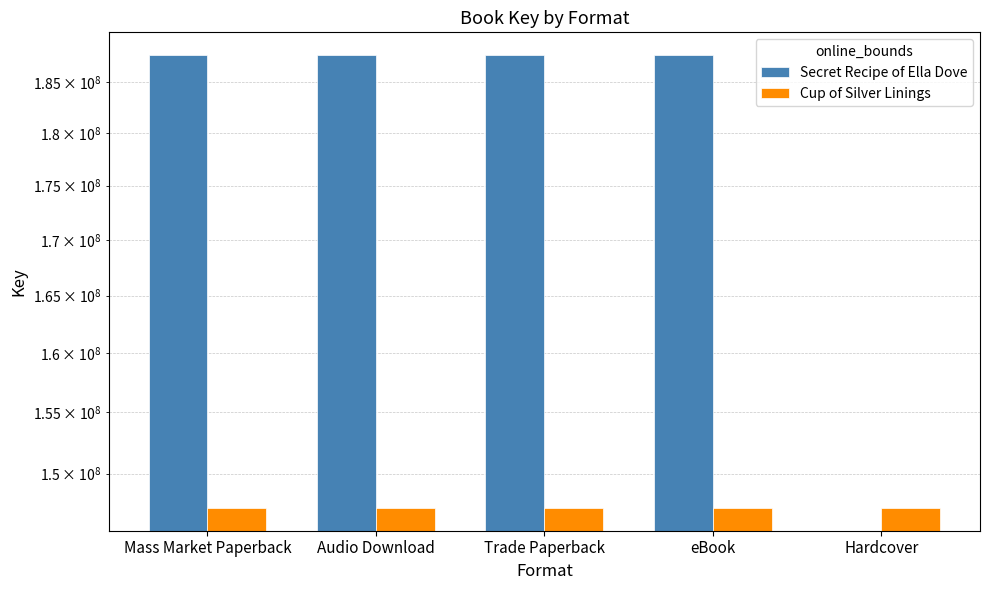

What position from the right is Hardcover?

1